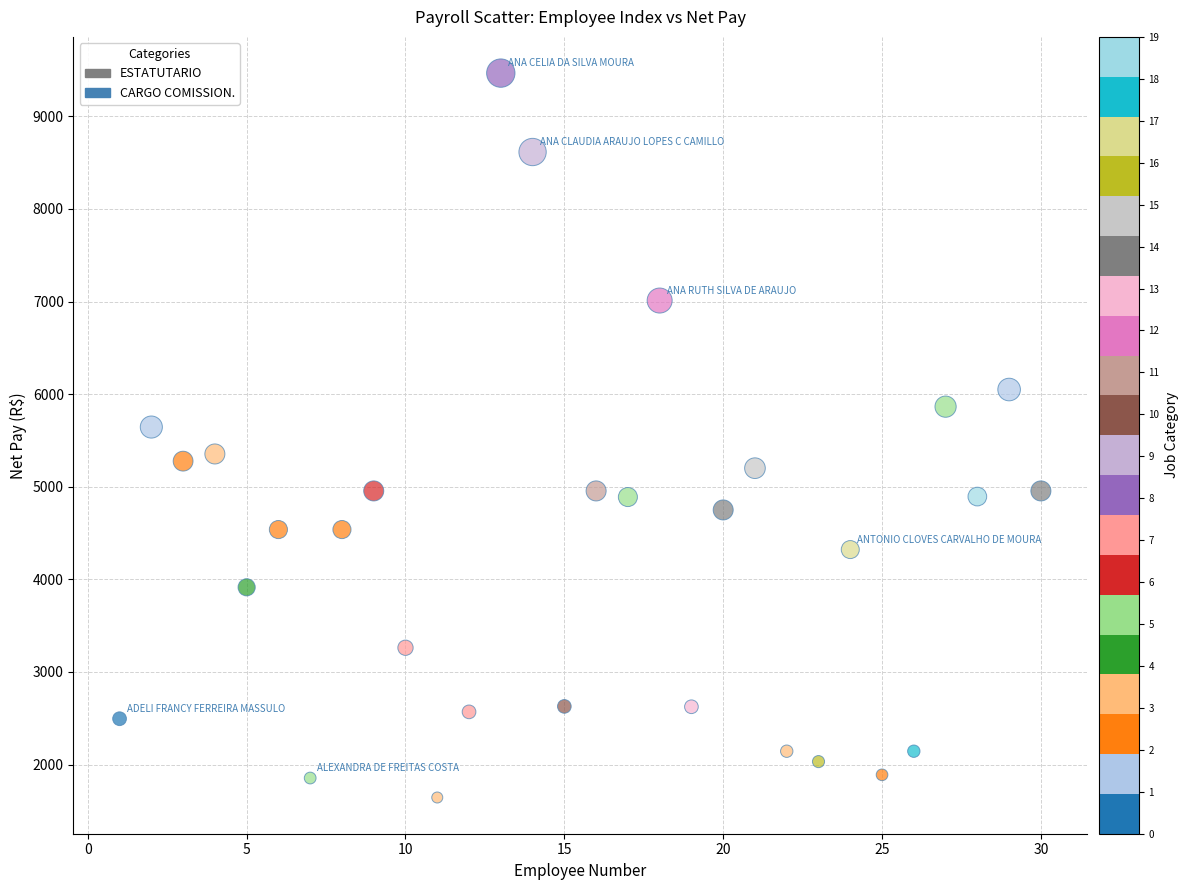

What Y value in the scatter plot is closest to 5555?

5644.5